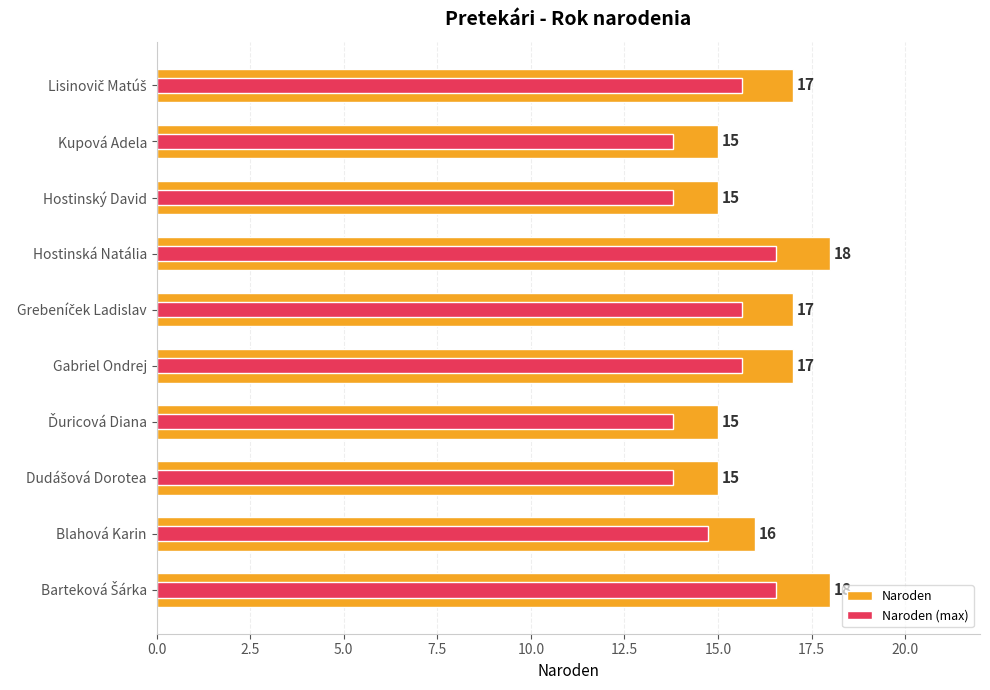

List the series in order of their overall mean, lowest first.

Naroden (max), Naroden